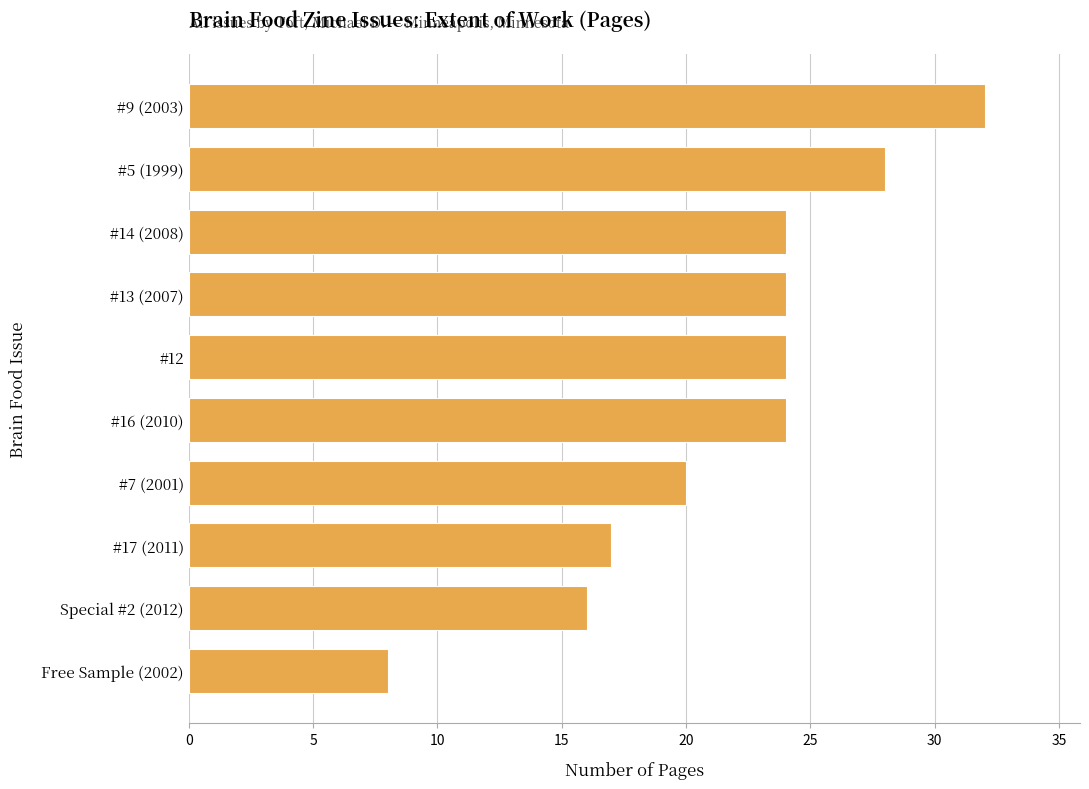

What is the difference between the values at #13 (2007) and #9 (2003)?

8